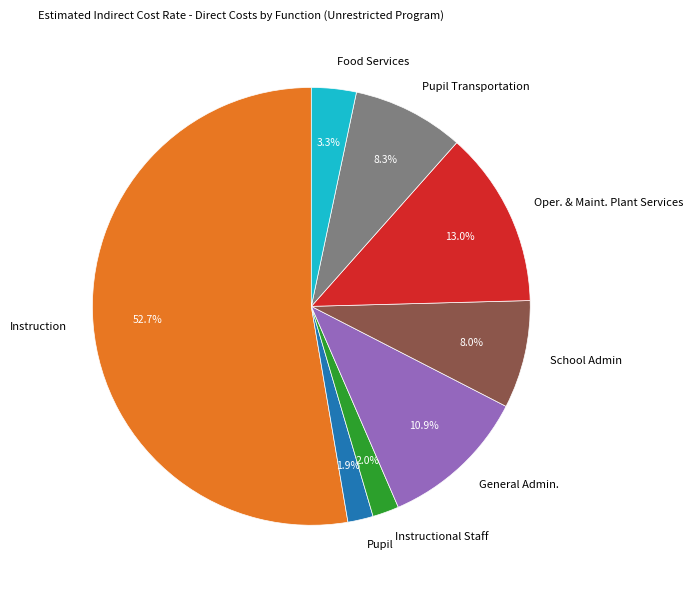

Which slice is the largest?

Instruction